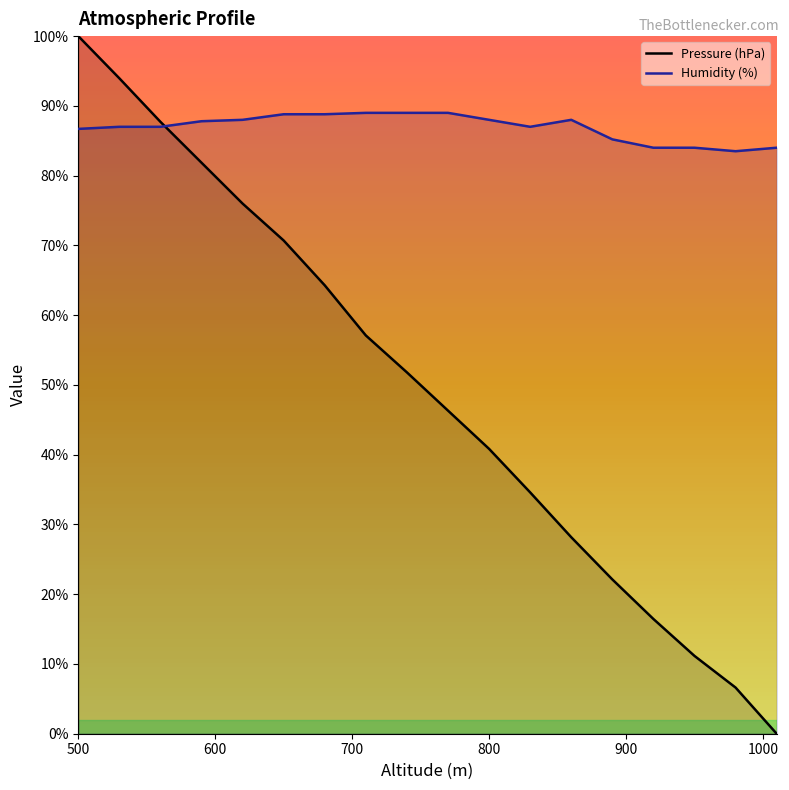

What is the greatest value displayed?

100.0